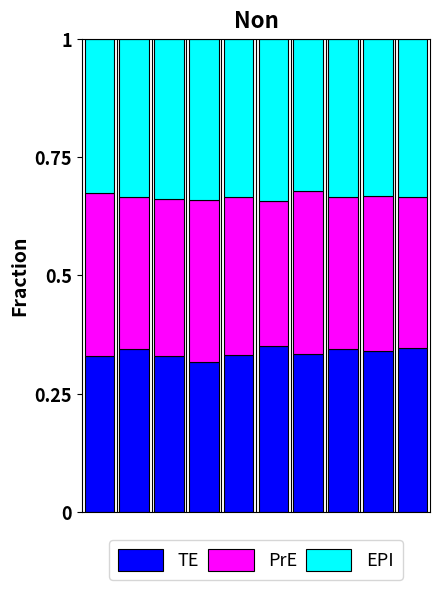

Count the TE values in the range 0 to 1.

10